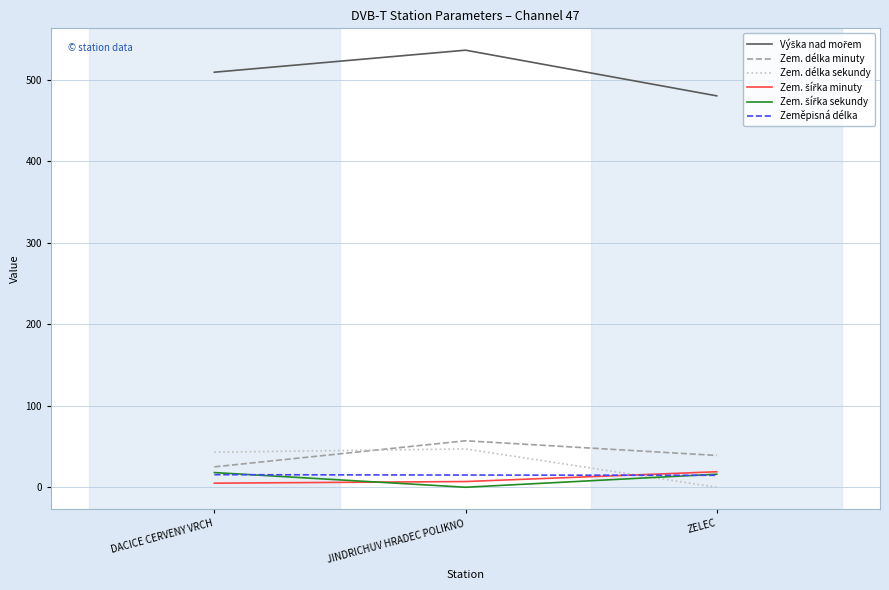

What is the spread (max minus min) of values at ZELEC?

480.0